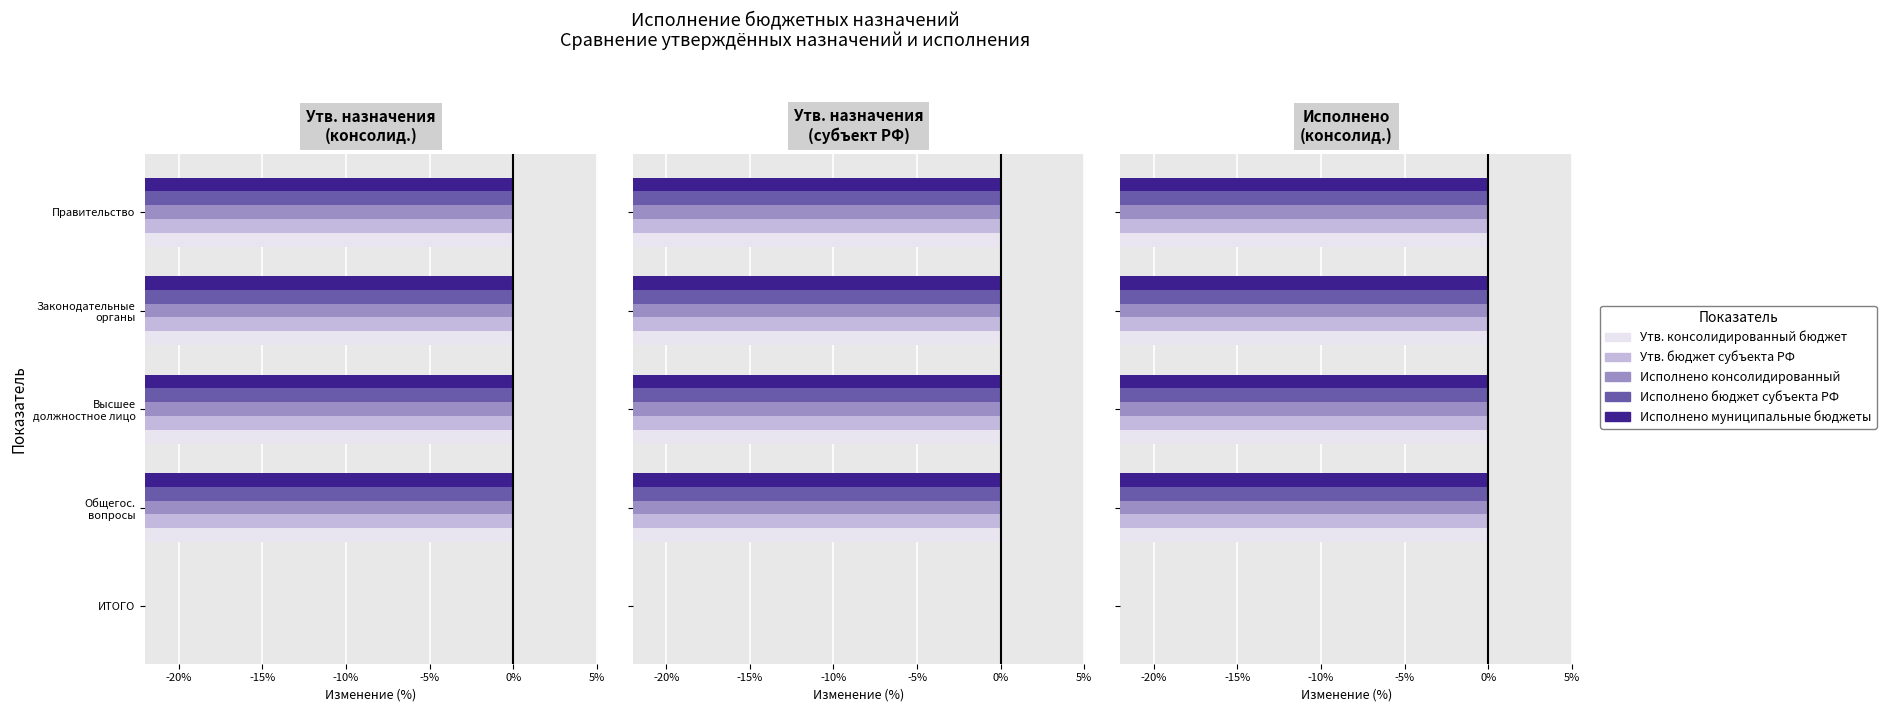

How many values in the Исполнено муниципальные бюджеты series are below -96?

3